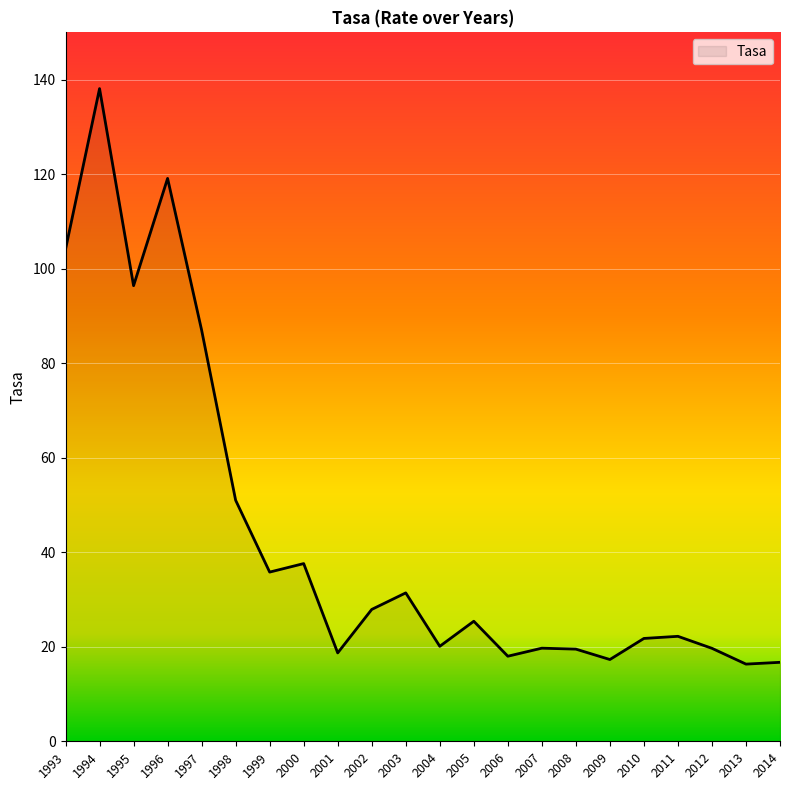

What is the difference between the second highest and minimum values?

102.8